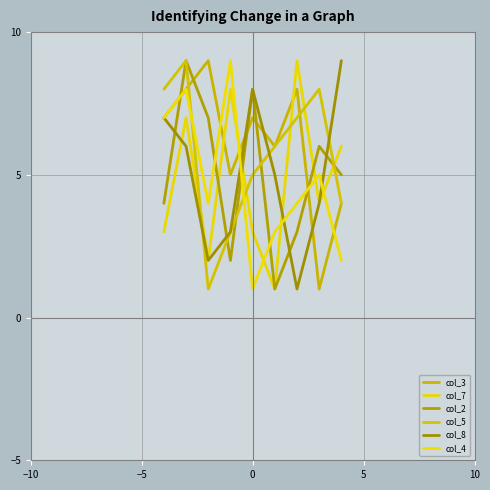

How many interior local peaks does the col_5 series have?

2